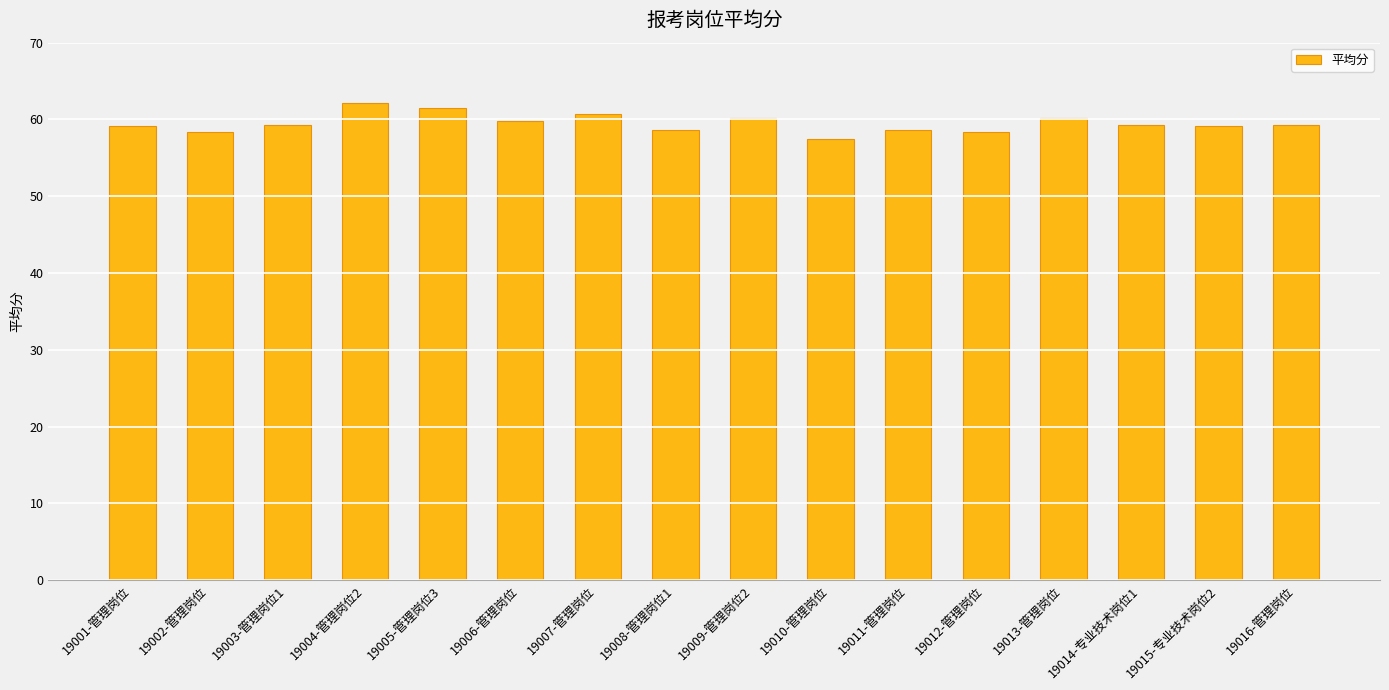

The value at 19006-管理岗位 is 13.8. True or false?

False